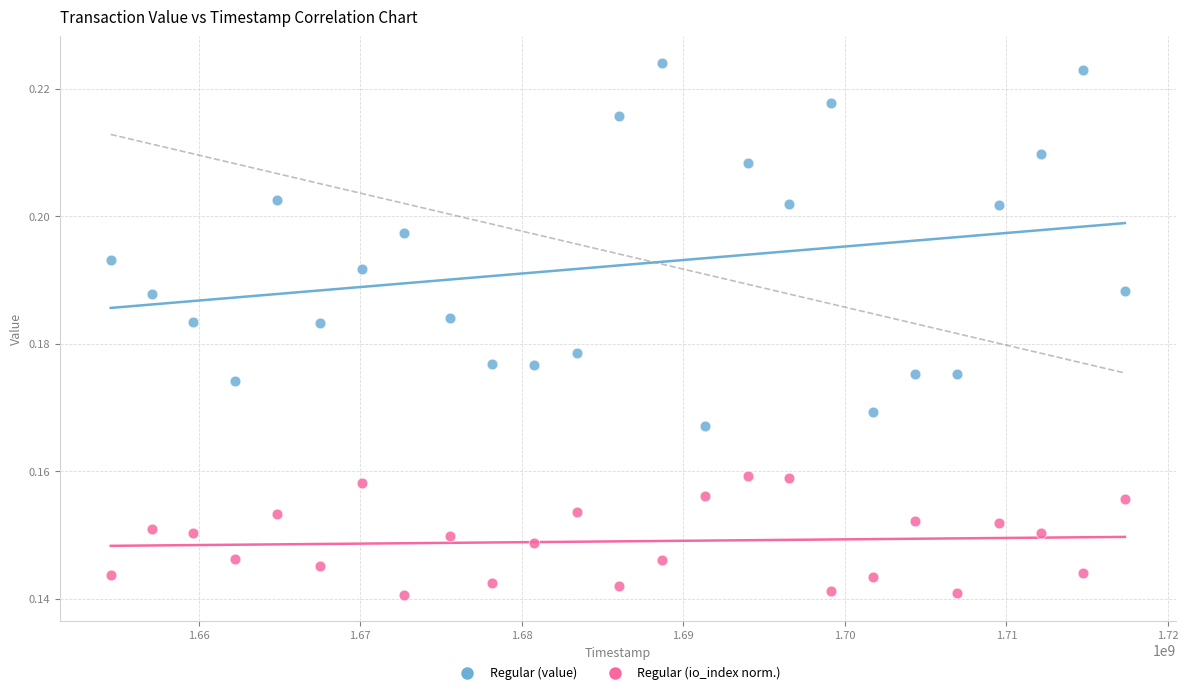

Across all data points, what is the range of X values (max minus min)?

62787524.0